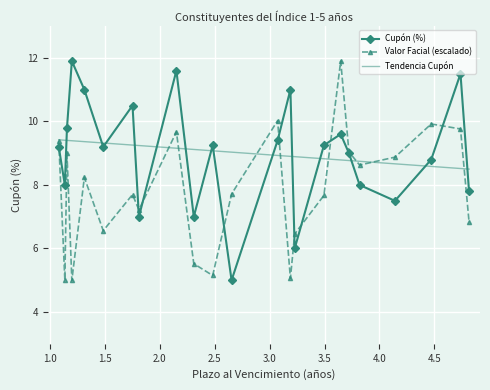

Reading left to right, list all the values displayed in this chart.

Cupón (%): 9.2	8.0	9.8	11.9	11.0	9.2	10.5	7.0	11.6	7.0	9.2	5.0	9.4	11.0	6.0	9.2	9.6	9.0	8.0	7.5	8.8	11.5	7.8
Valor Facial (Miles M CRC): 9.4	5.0	9.0	5.0	8.2	6.6	7.7	7.2	9.7	5.5	5.2	7.7	10.0	5.1	6.5	7.7	11.9	9.0	8.6	8.9	9.9	9.8	6.8